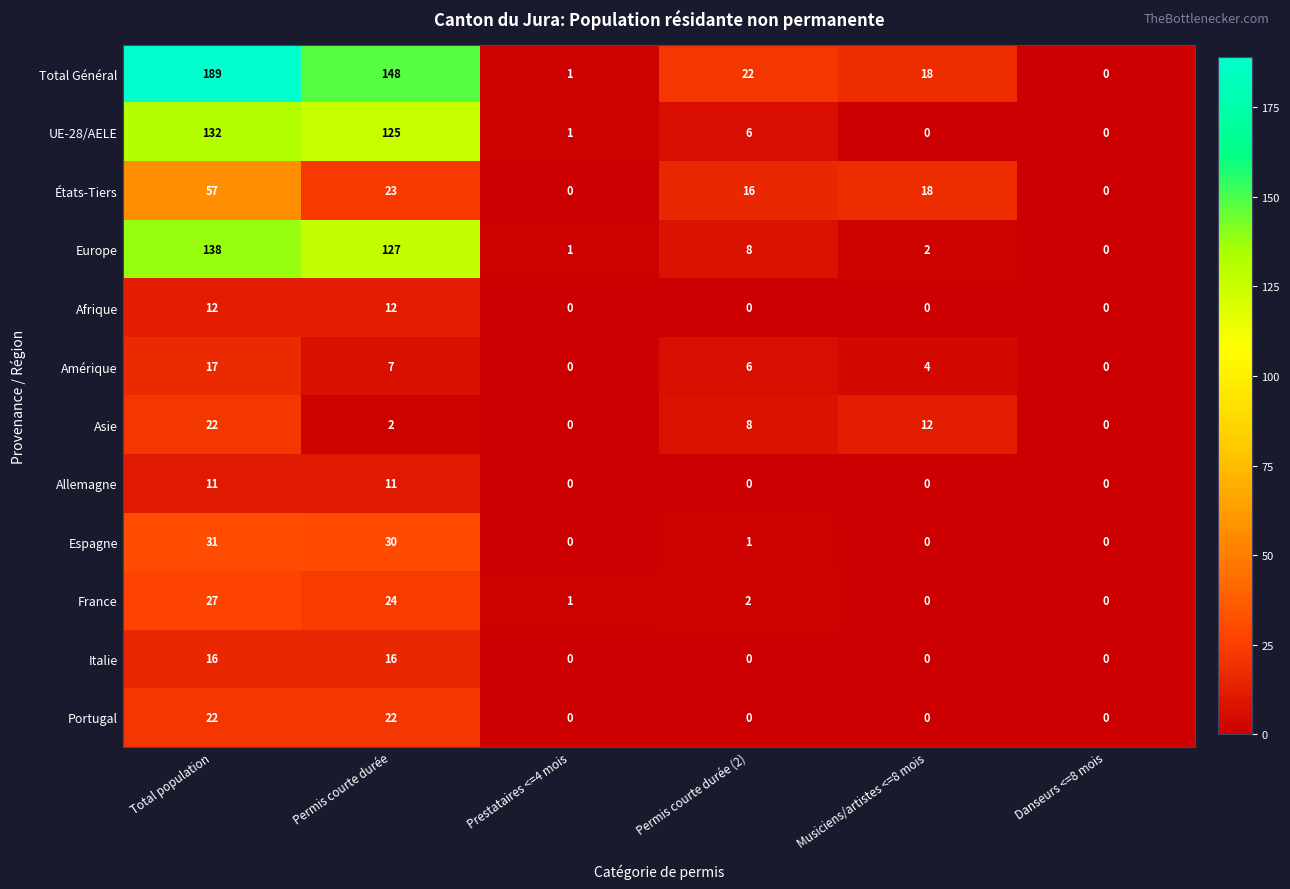

What is the greatest value displayed?

189